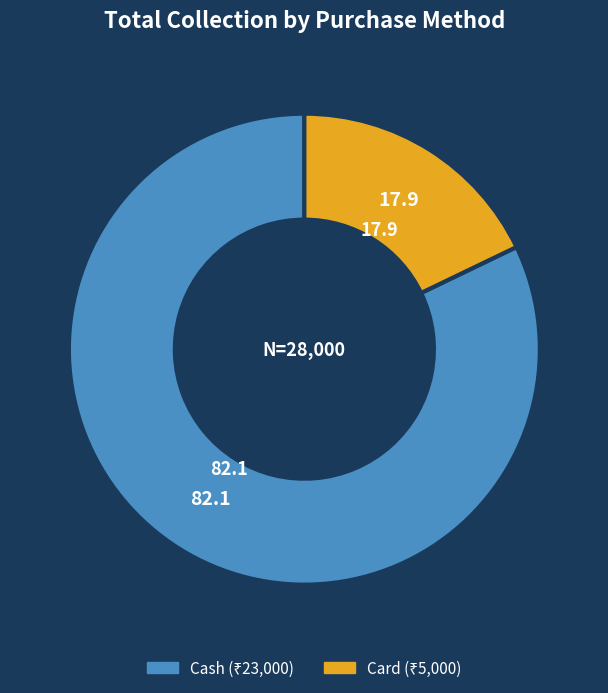

Does any single category account for the majority?

Yes